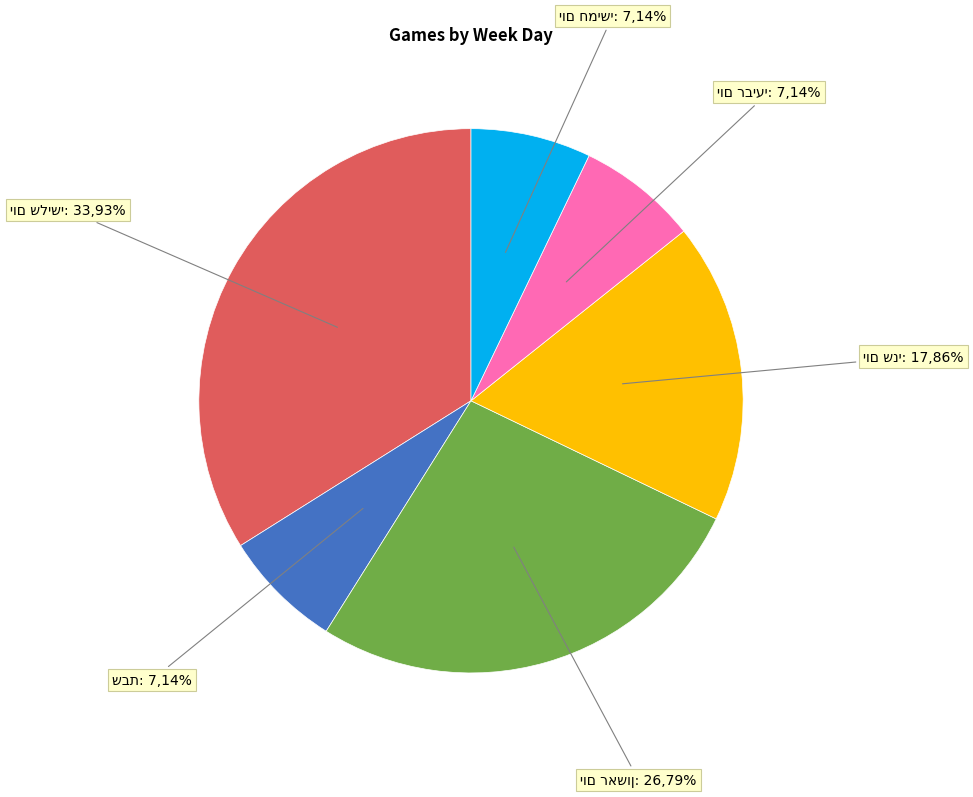

Count the number of slices in the pie.

6